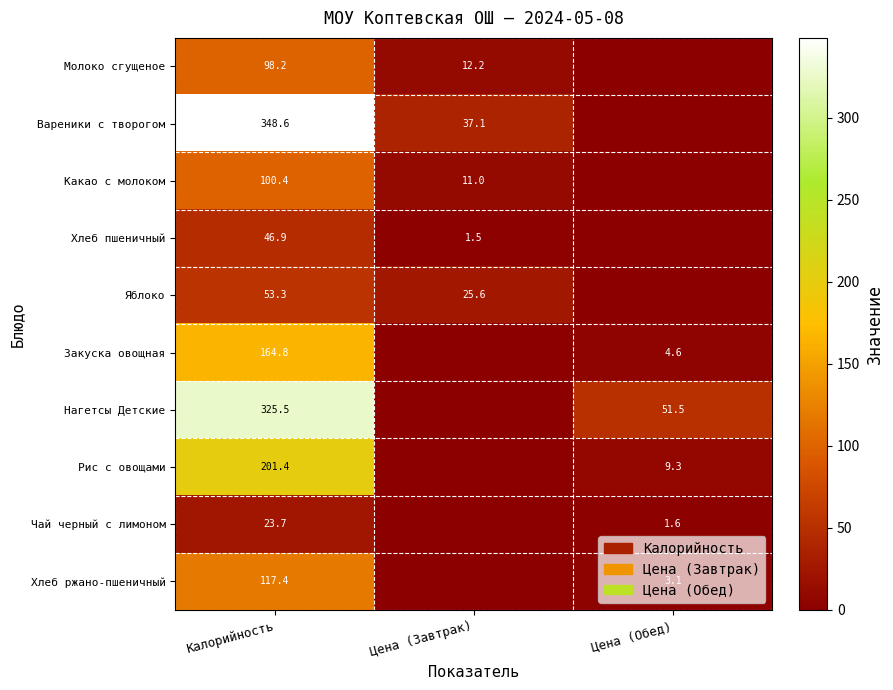

The value of Нагетсы Детские at Калорийность is 325.5. True or false?

True